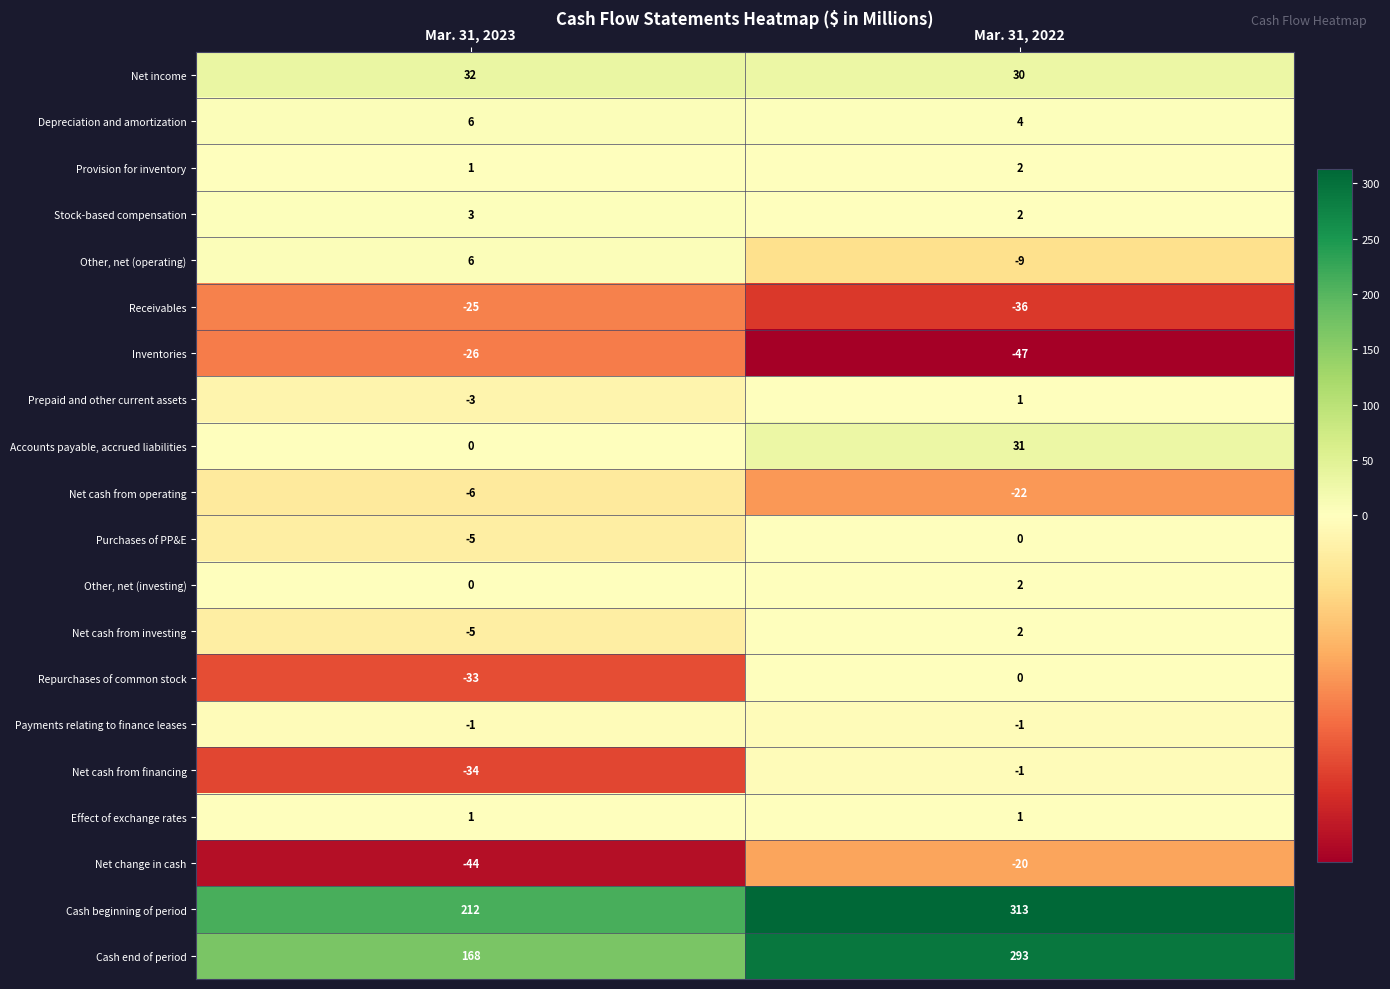

Which series changed the most between Mar. 31, 2023 and Mar. 31, 2022?

Cash end of period